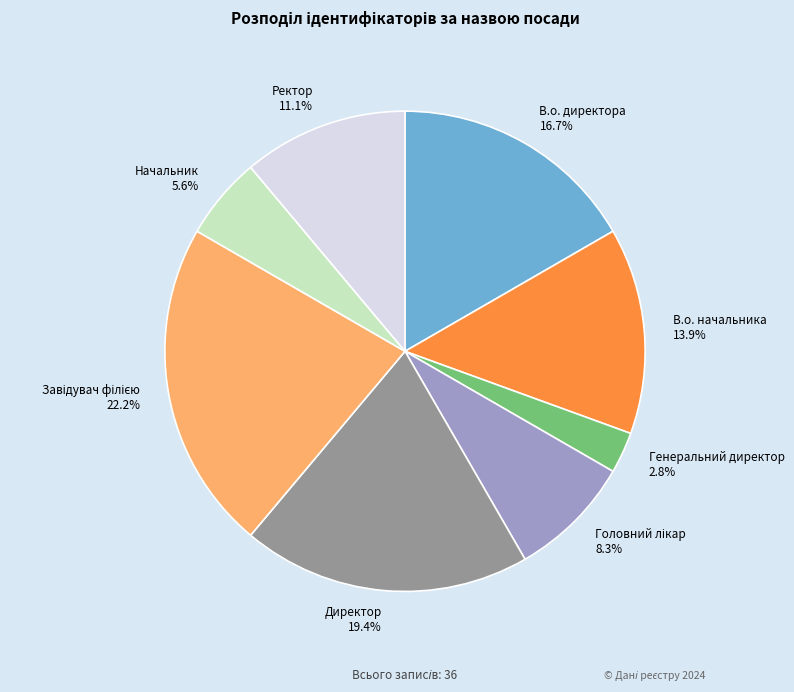

True or false: Директор accounts for 12% of the total.

False